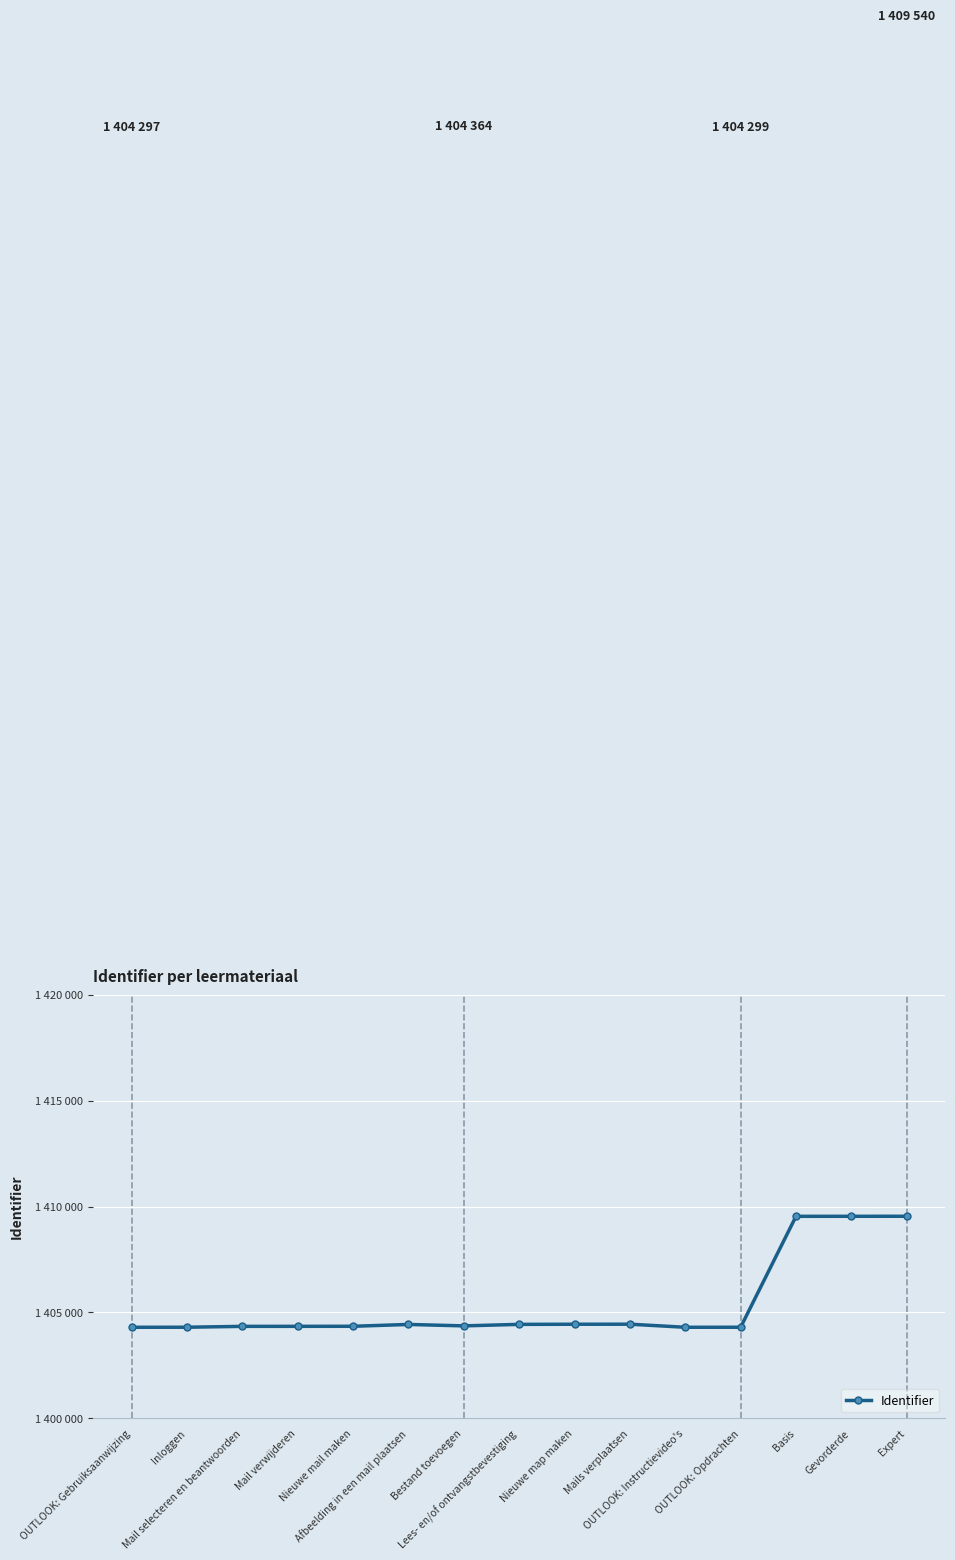

Where is the first local maximum?

Afbeelding in een mail plaatsen